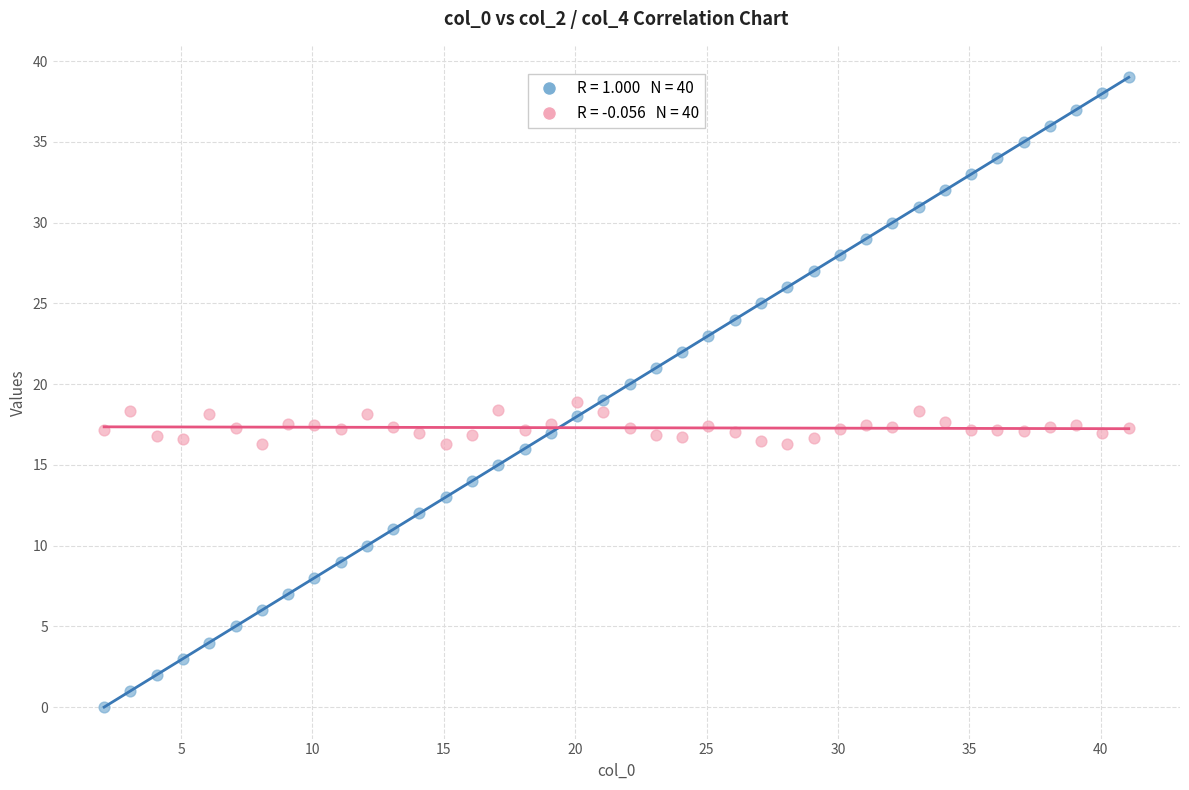

Across all data points, what is the range of Y values (max minus min)?

39.0